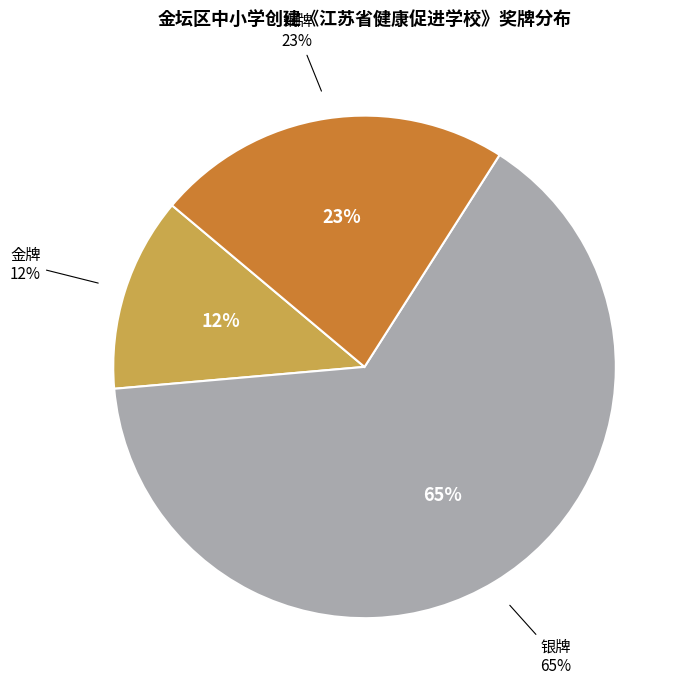

The 金牌 slice represents 25% of the pie. True or false?

False